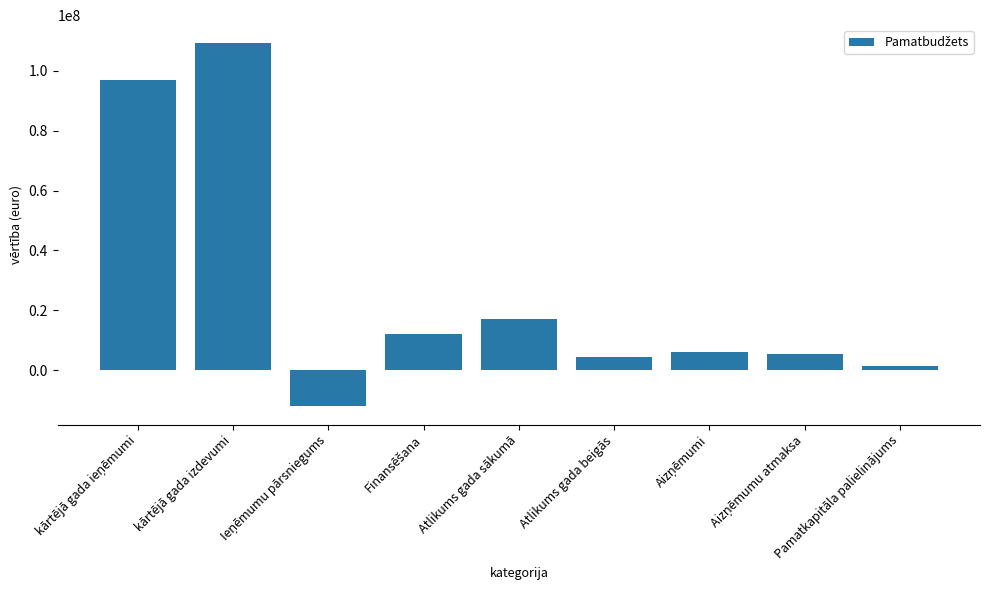

What is the average value?

26708783